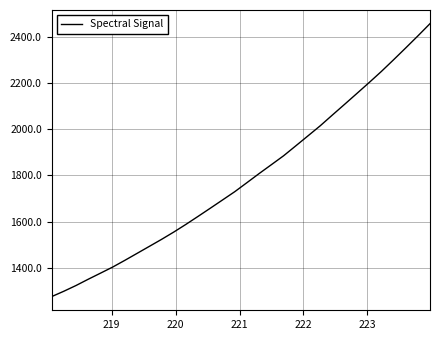

What is the greatest value displayed?

2458.1